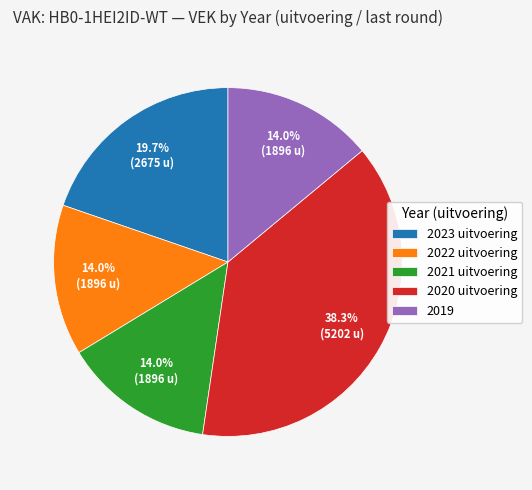

True or false: 2020 uitvoering accounts for 28% of the total.

False